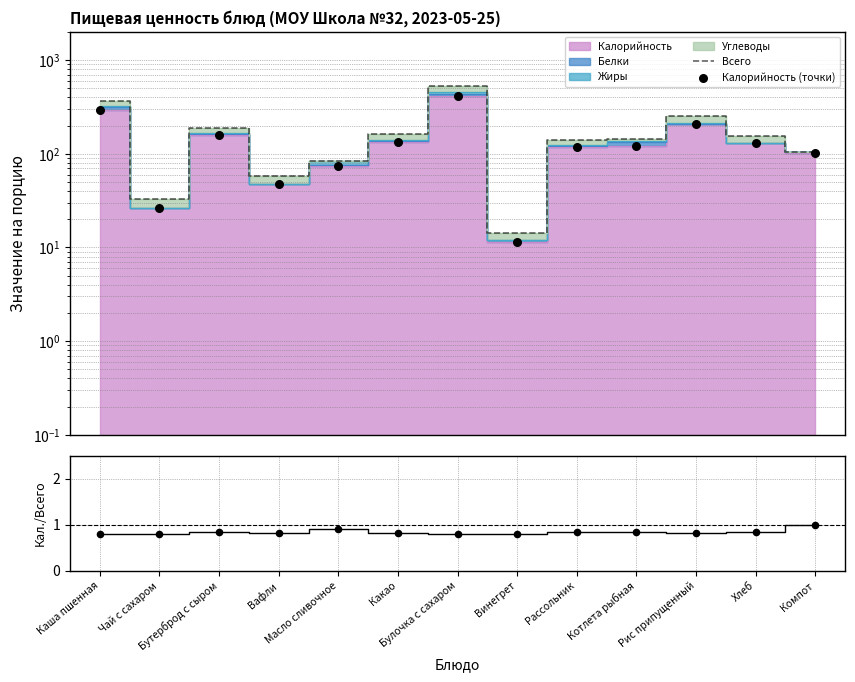

At how many categories does at least one series exceed 397?

1